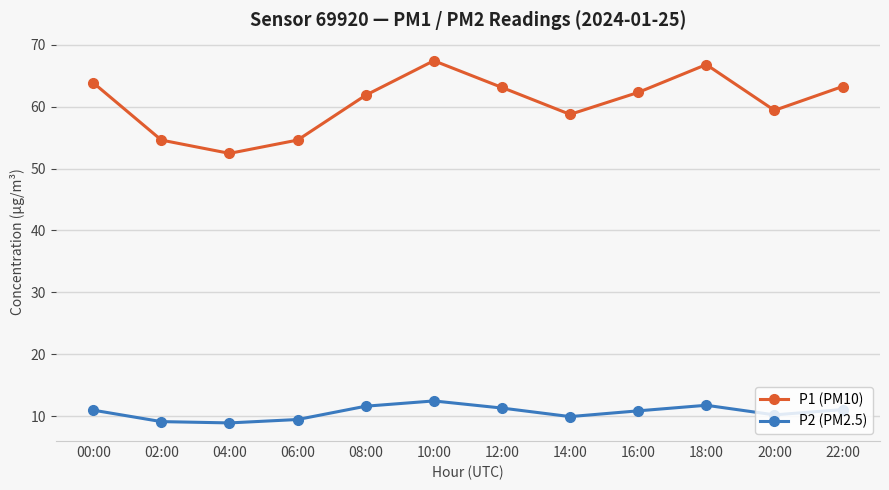

Is the value of P2 (PM2.5) at 00:00 greater than the value of P1 (PM10) at 00:00?

No